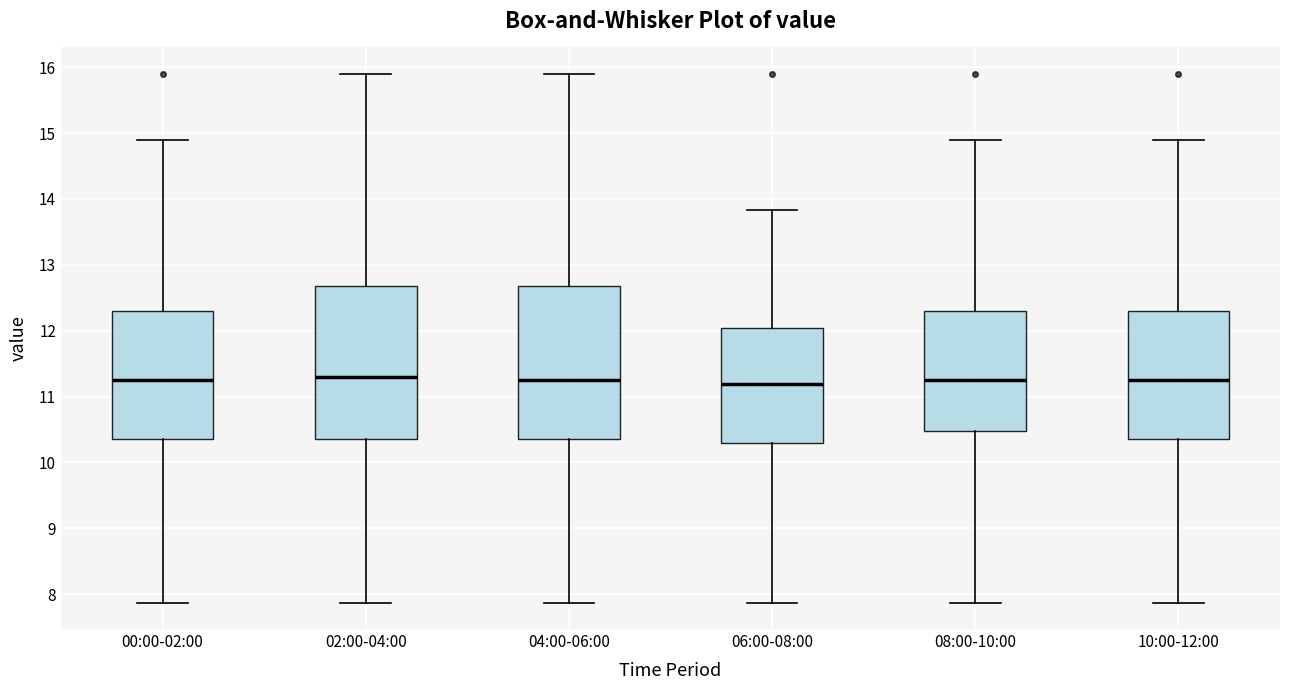

Reading left to right, read every box against the y-axis: the position of its median line, the range the box covers, and the ends of its whiskers. The values are not printed on the chart, so give them approximately, as read against the axis.

00:00-02:00: median 11.3, box 10.4 to 12.3, whiskers 7.9 to 14.9
02:00-04:00: median 11.3, box 10.4 to 12.7, whiskers 7.9 to 15.9
04:00-06:00: median 11.3, box 10.4 to 12.7, whiskers 7.9 to 15.9
06:00-08:00: median 11.2, box 10.3 to 12.0, whiskers 7.9 to 13.8
08:00-10:00: median 11.3, box 10.5 to 12.3, whiskers 7.9 to 14.9
10:00-12:00: median 11.3, box 10.4 to 12.3, whiskers 7.9 to 14.9